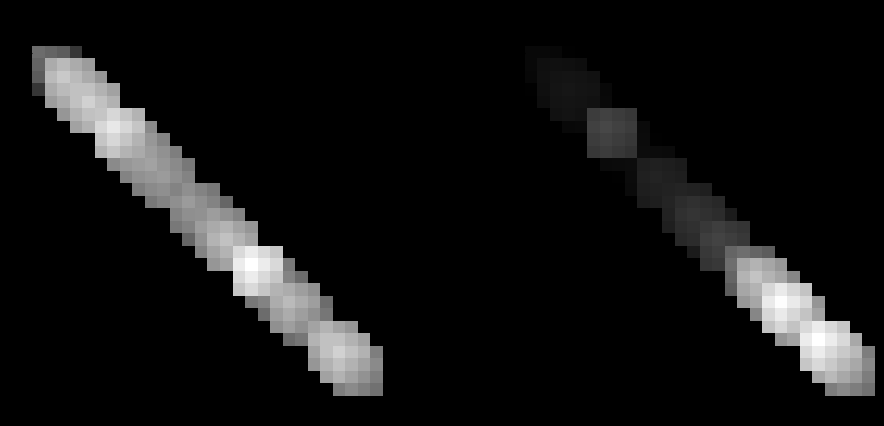

At which category is the sum across all series the highest?

22